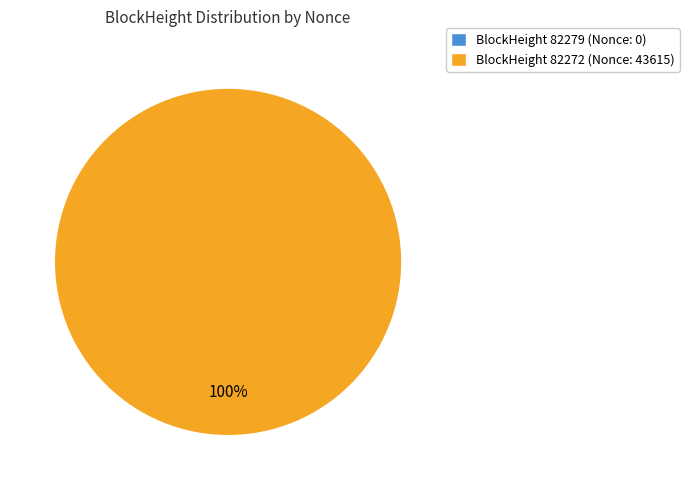

Is there any slice that represents more than half of the pie?

Yes